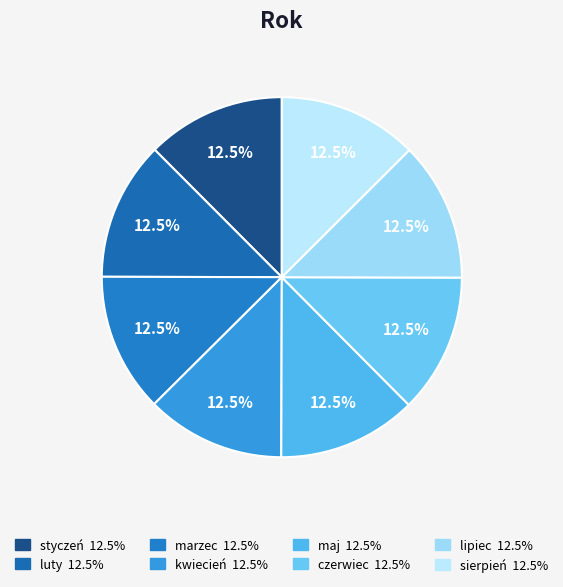

Which has a higher value, czerwiec or marzec?

czerwiec